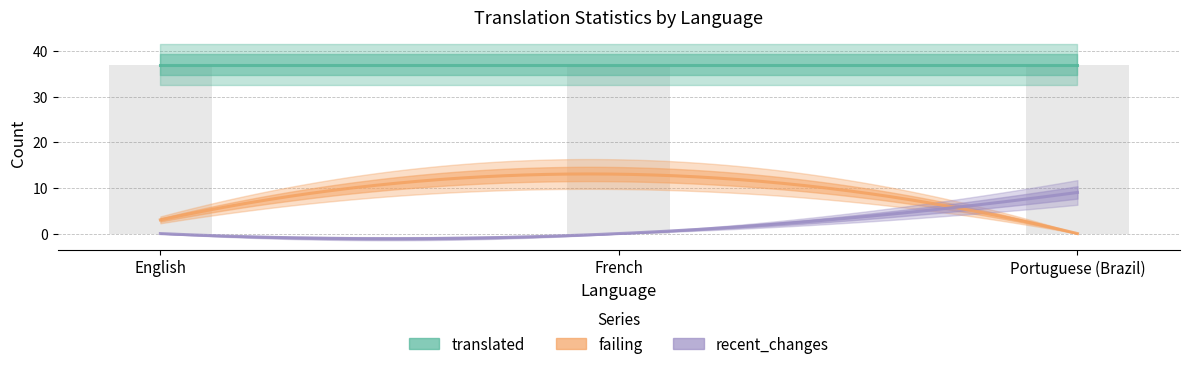

Does the chart contain any negative values?

No